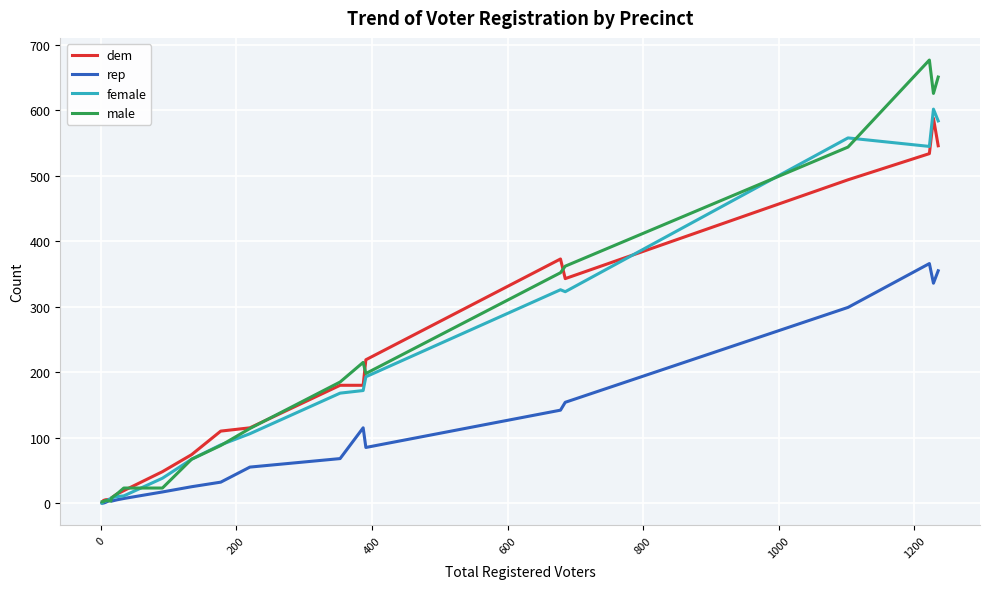

Which series has the widest spread of values?

male